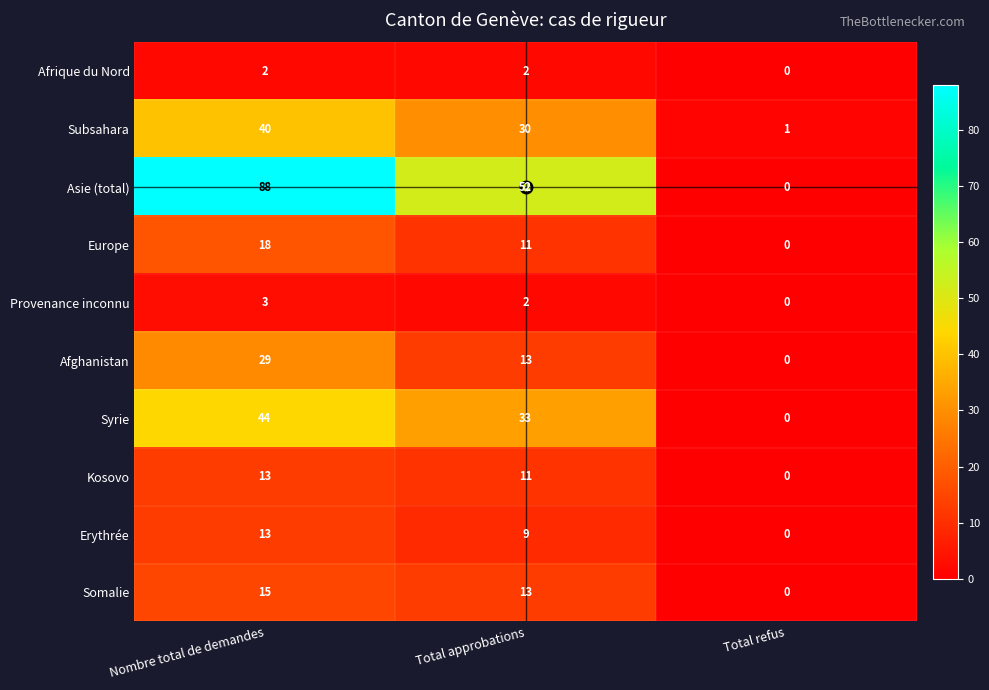

What is the difference between the maximum and minimum values in the Europe series?

18